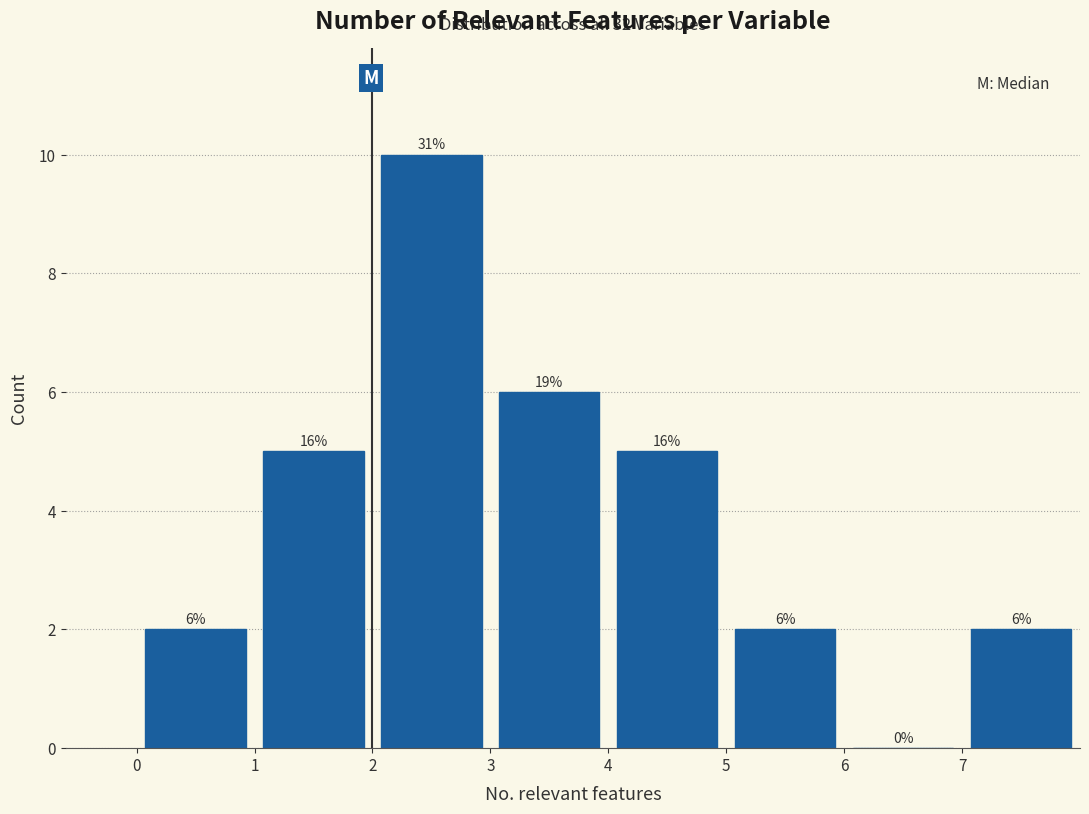

Over which range of the x-axis is the bar tallest?

2 to 3